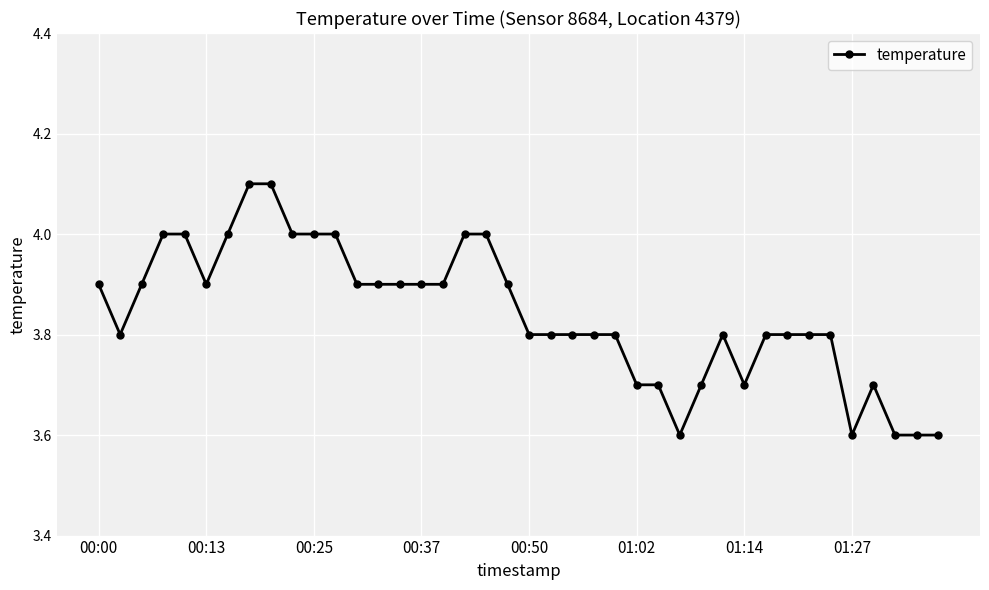

What is the value of the 15th point from the left?

3.9